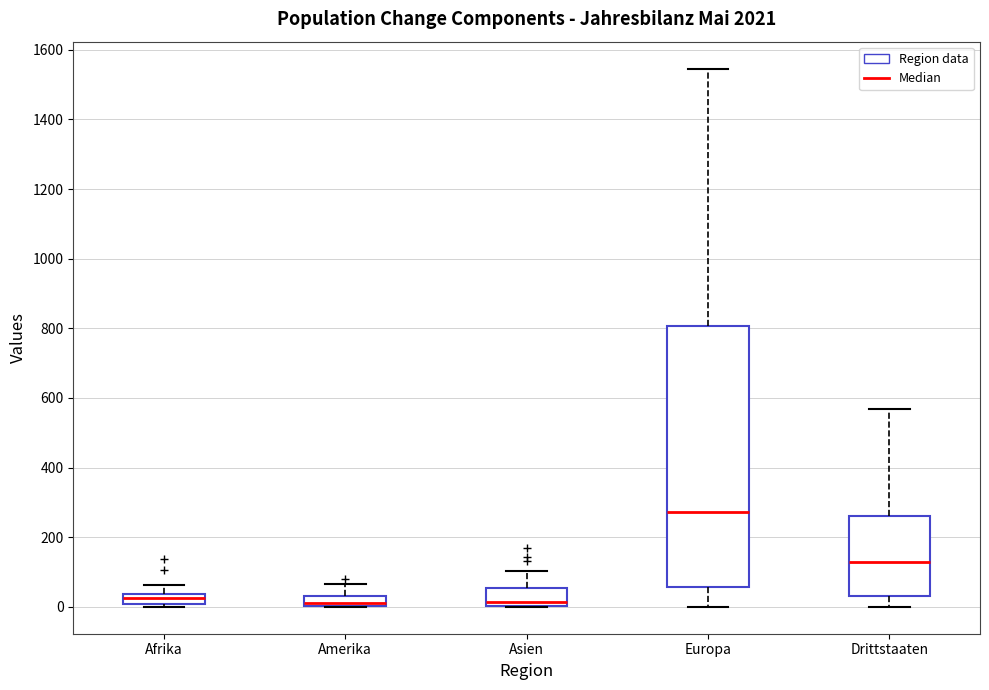

Comparing the boxes themselves (not the whiskers), which one is the tallest?

Europa